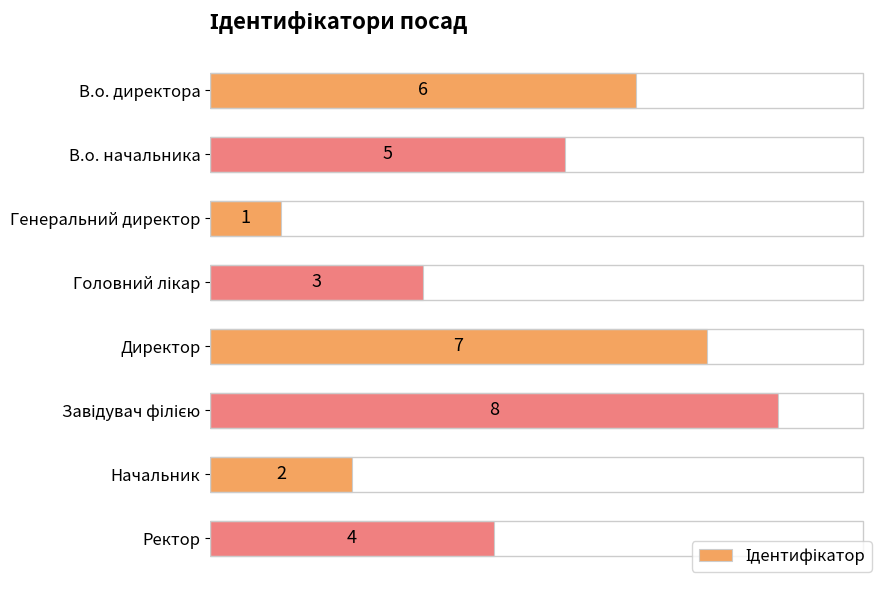

Which has a higher value, Генеральний директор or В.о. начальника?

В.о. начальника